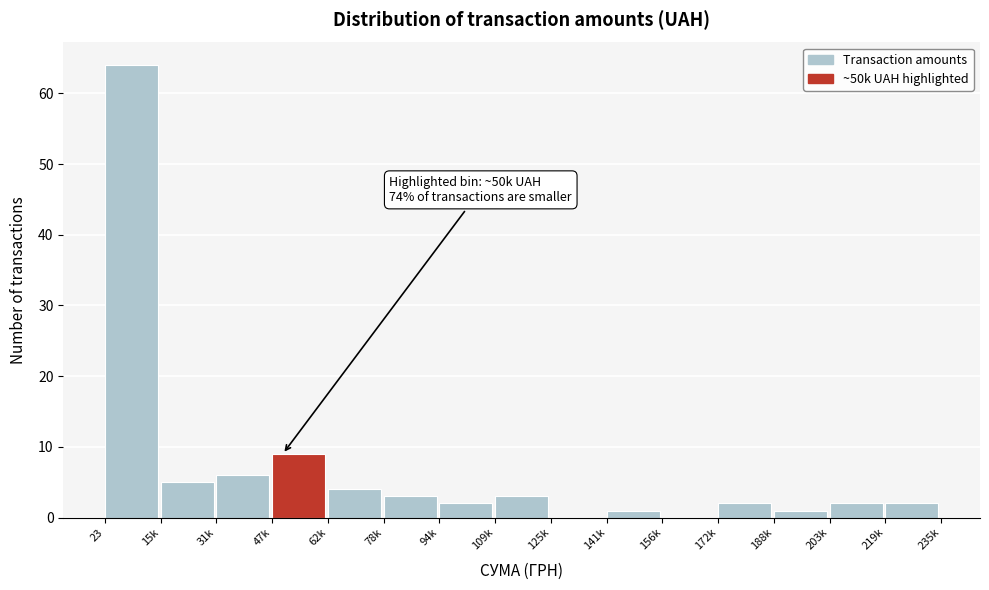

Reading left to right, transcribe all the data shown in this chart.

23=64	15k=5	31k=6	47k=9	62k=4	78k=3	94k=2	109k=3	125k=0	141k=1	156k=0	172k=2	188k=1	203k=2	219k=2